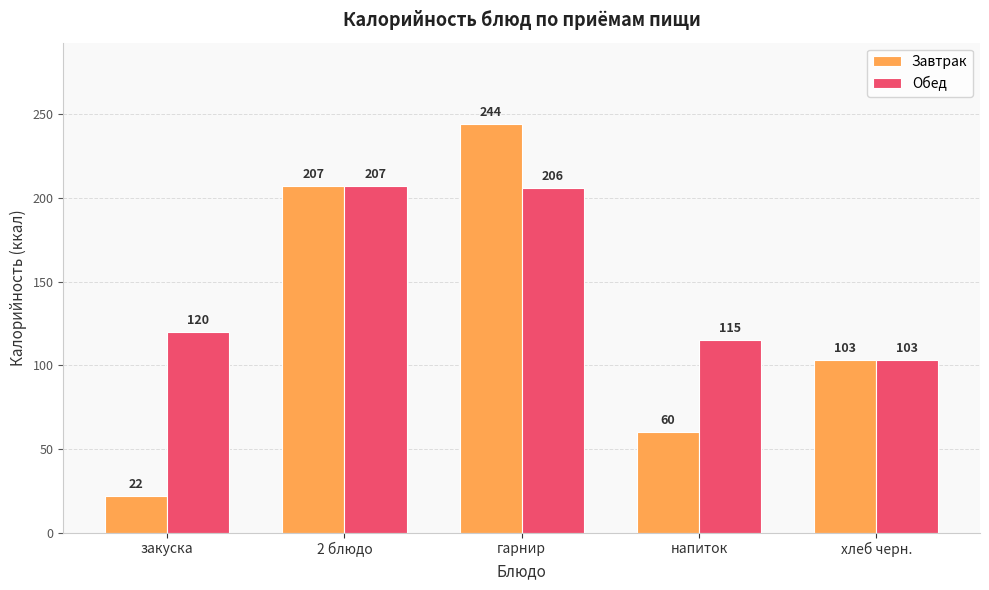

Between напиток and хлеб черн., which series saw the biggest shift?

Завтрак